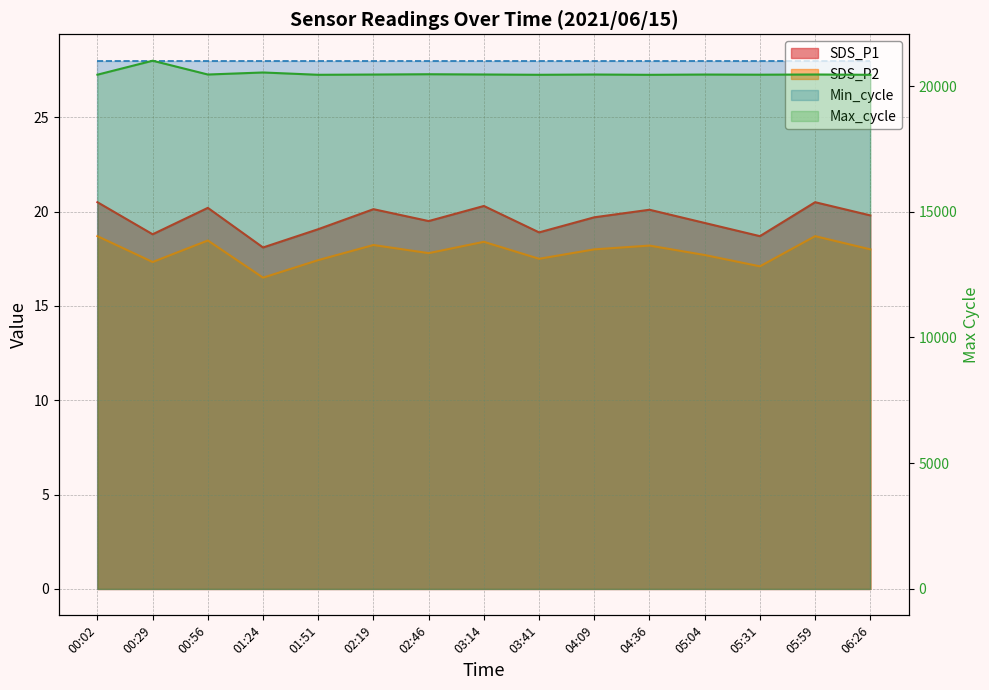

At which category is the sum across all series the highest?

00:29